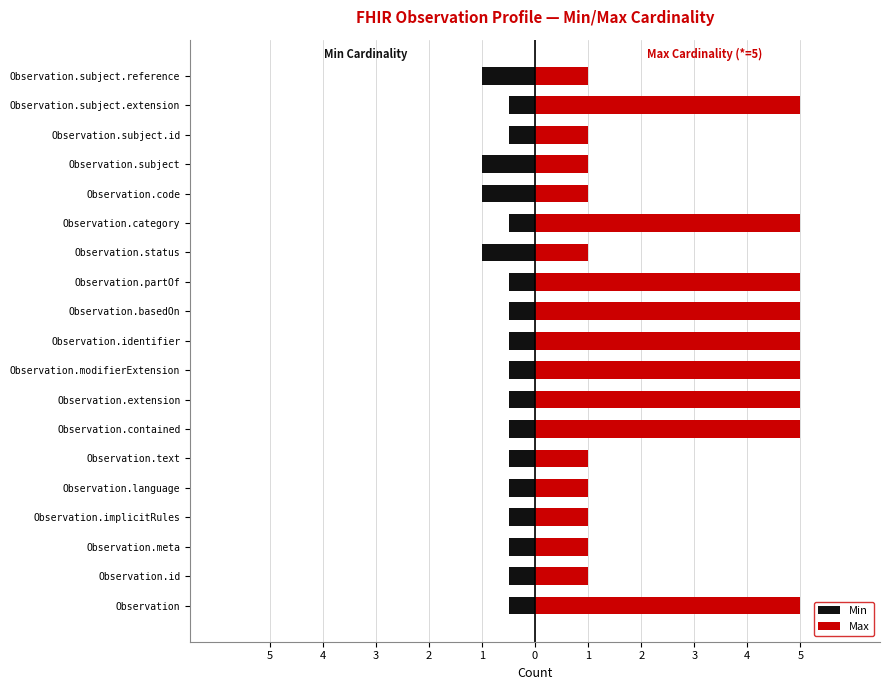

Which series changed the most between Observation.language and Observation.subject.reference?

Min